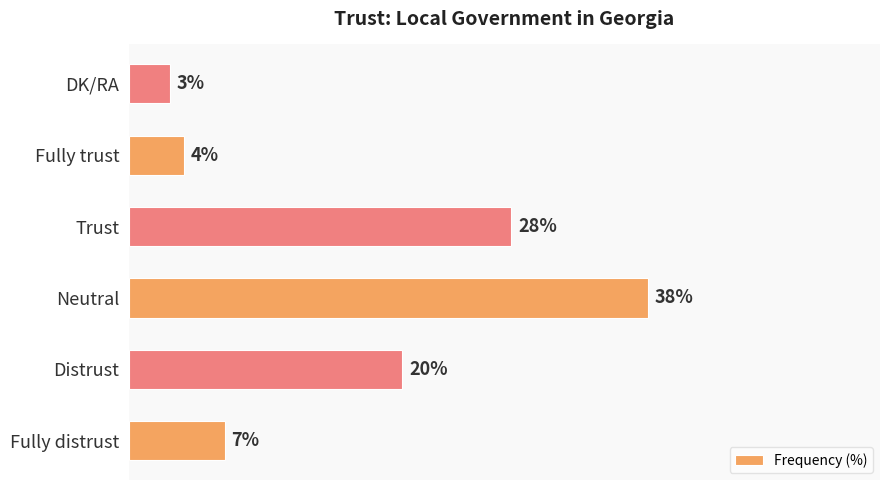

At which category does the chart reach its minimum across all series?

DK/RA